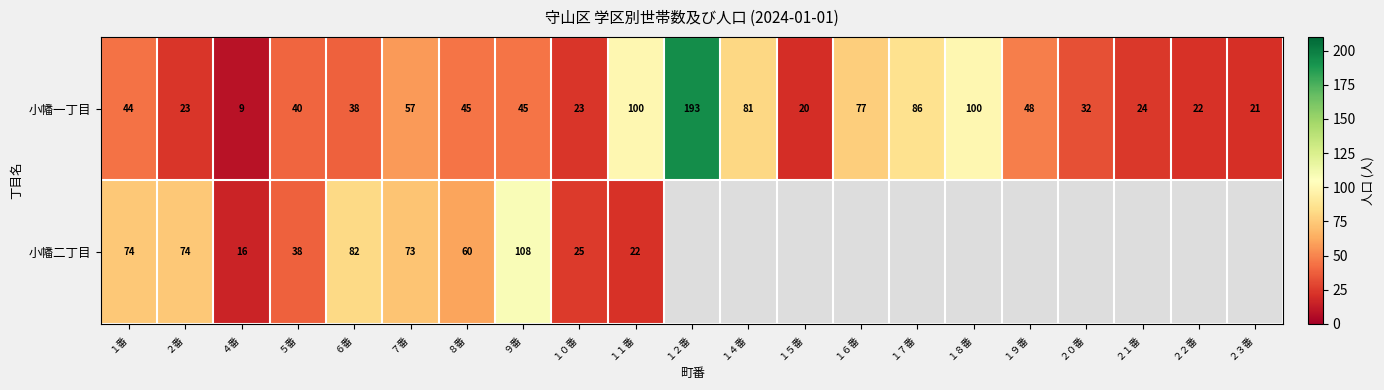

Rank the series at ５番 from highest to lowest value.

小幡一丁目, 小幡二丁目